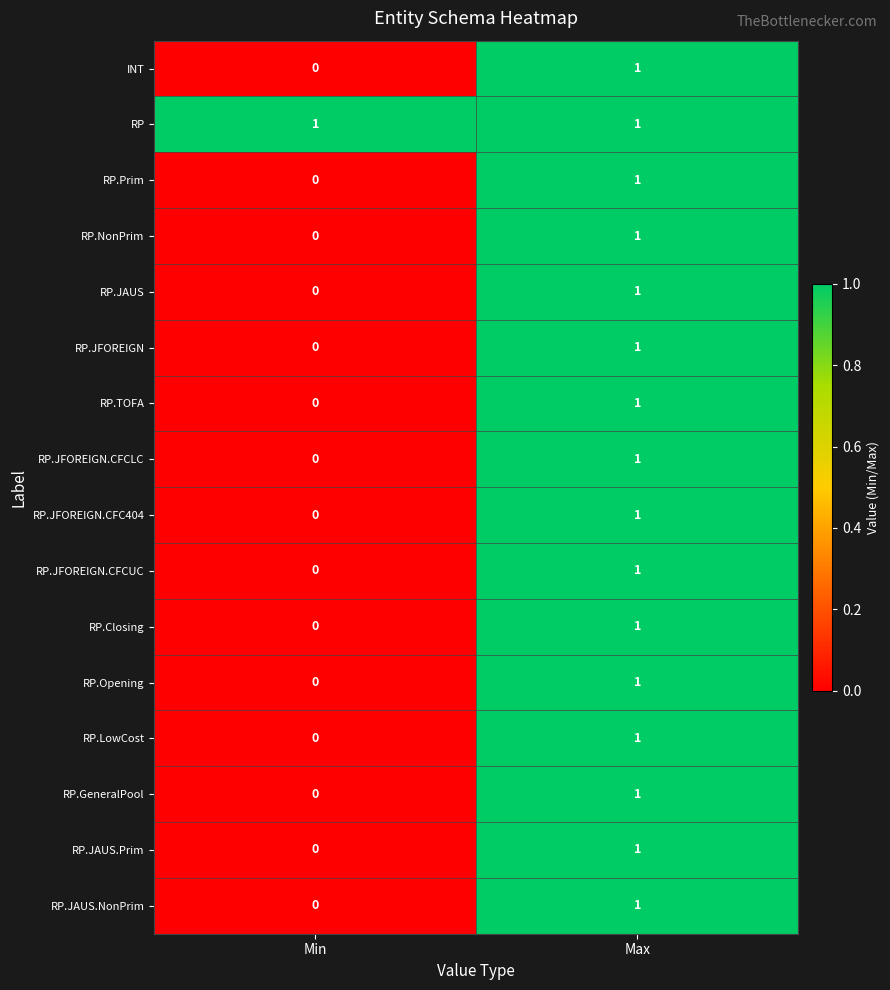

Is the value of RP at Min greater than the value of RP.Opening at Min?

Yes